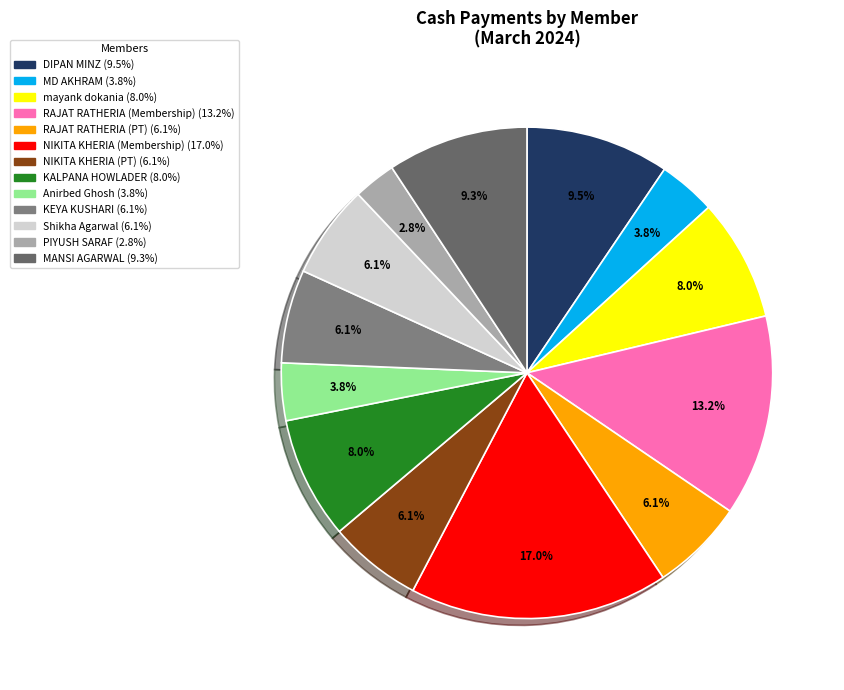

Is KEYA KUSHARI the majority of the pie?

No